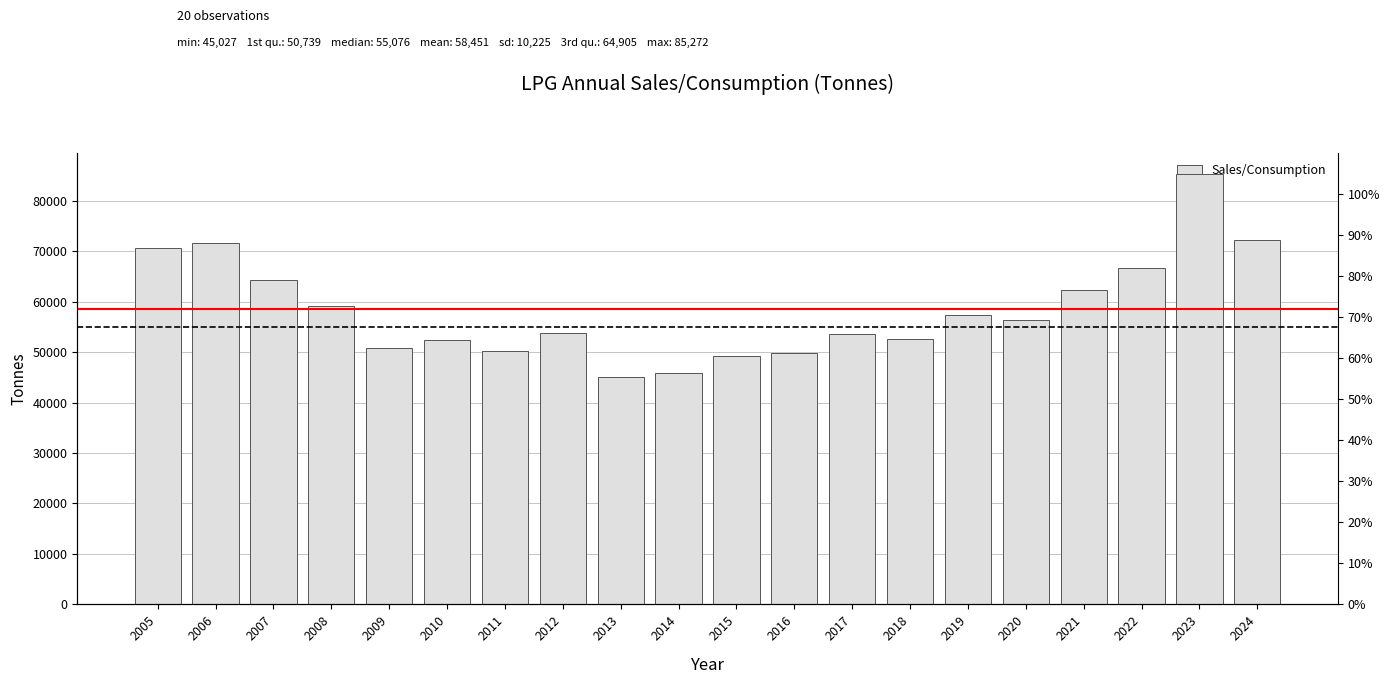

Approximately how many times larger is the value at 2018 compared to 2022?

0.8